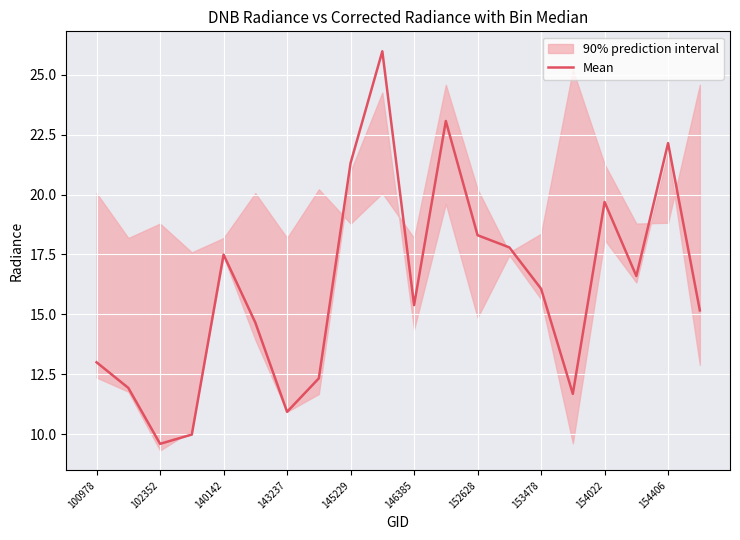

Which category has the lowest value in the Mean series?

102352